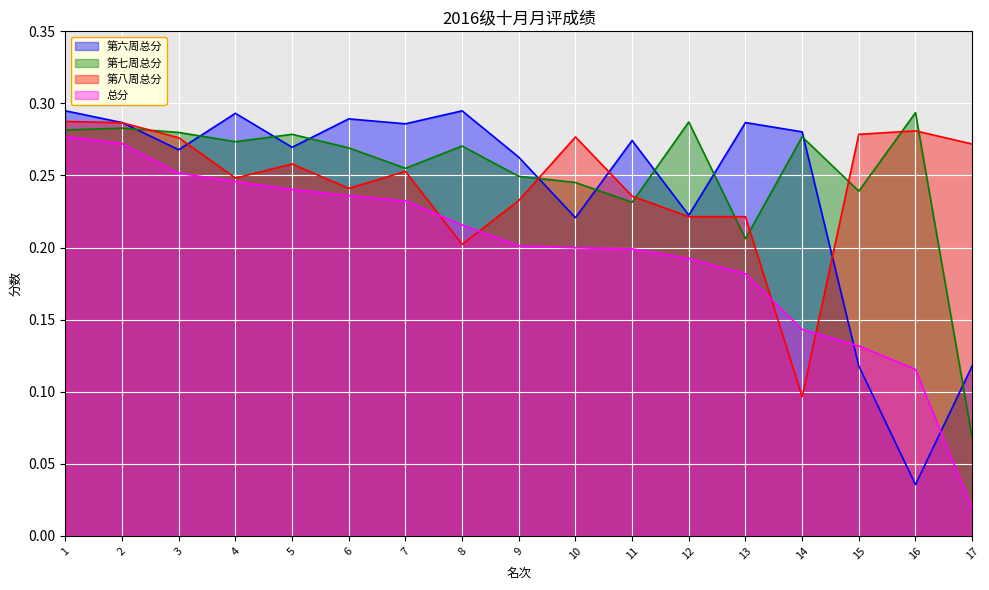

How many lines are shown in the chart?

4